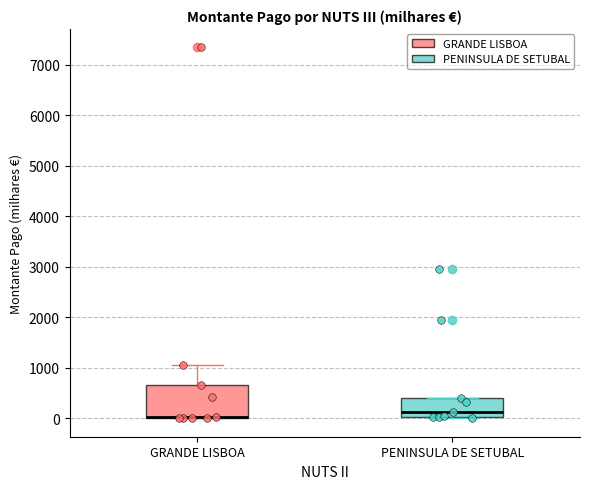

Which box is the tallest, from its lower edge to its upper edge?

GRANDE LISBOA